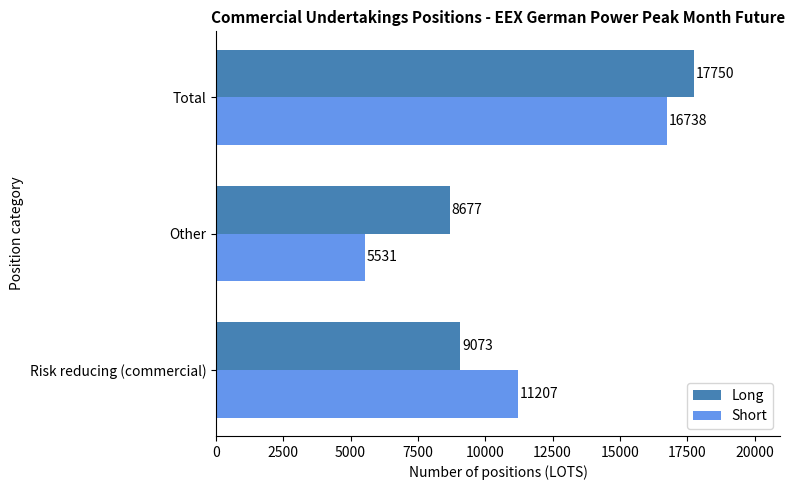

Which category has the highest value across all series?

Total